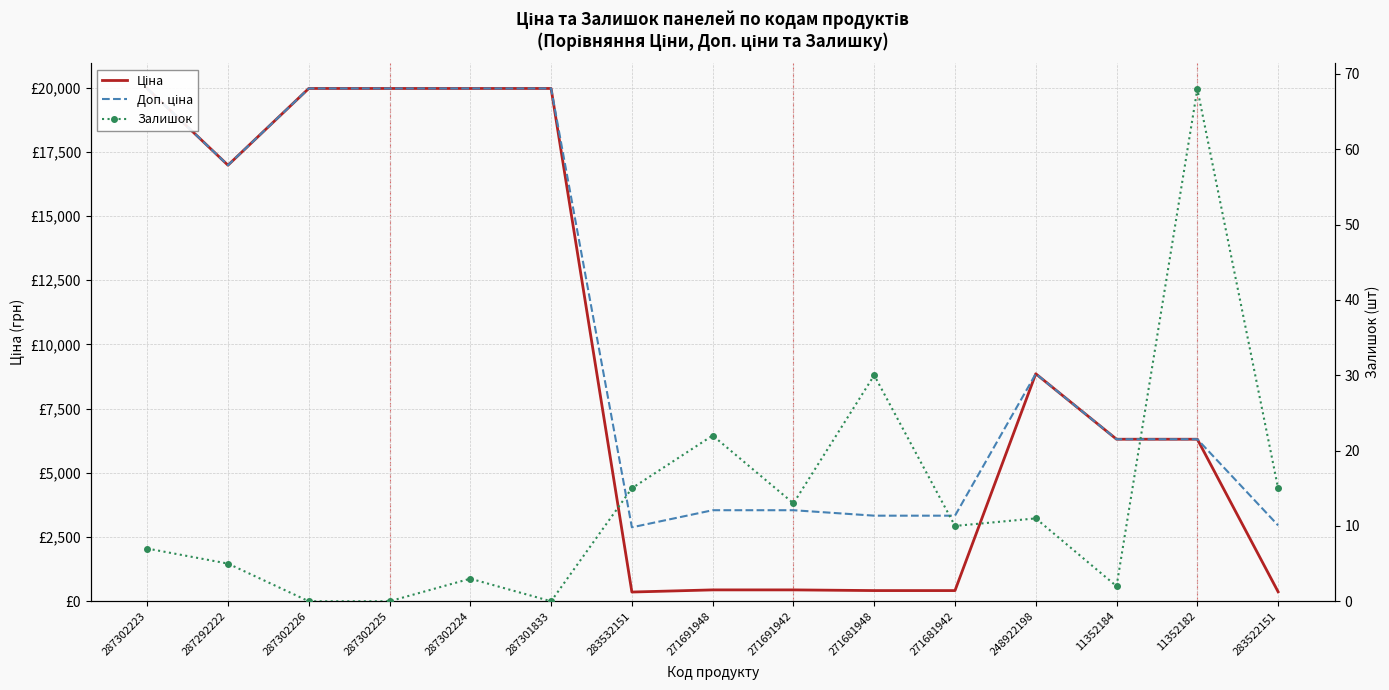

How many data points in Залишок are less than 10?

7